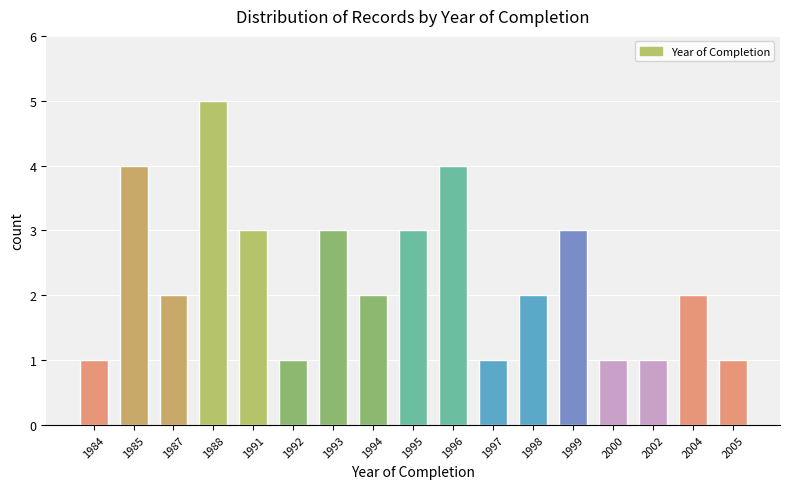

What is the ratio of the value at 1987 to the value at 1991?

0.7